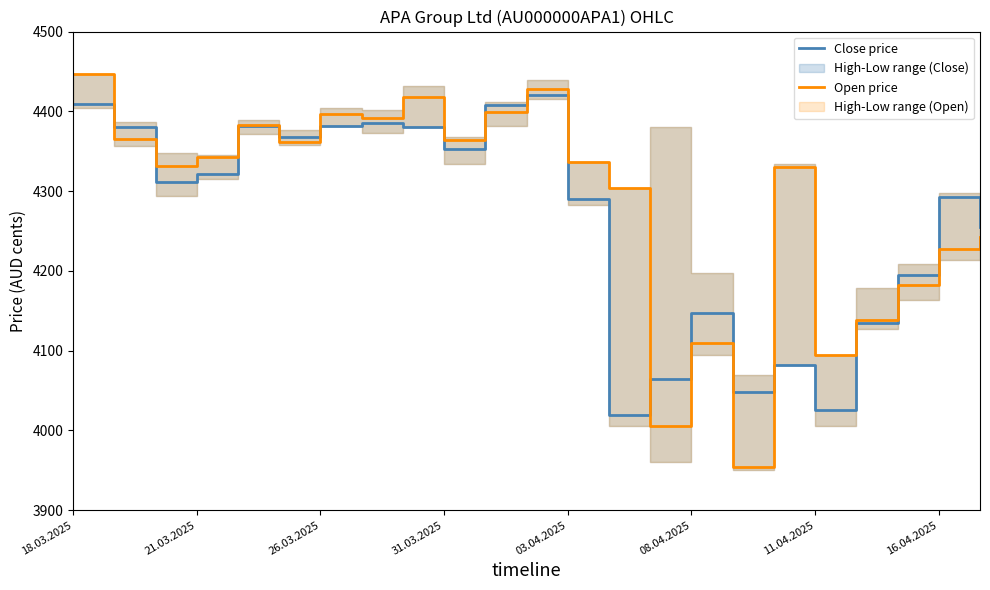

How many data points in Close price are above 4311?

11